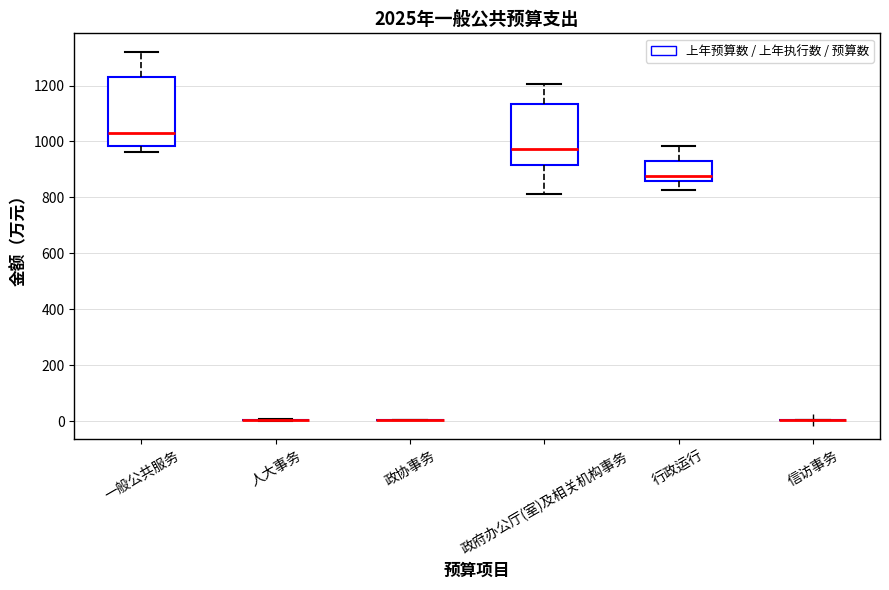

Which box is the tallest, from its lower edge to its upper edge?

一般公共服务